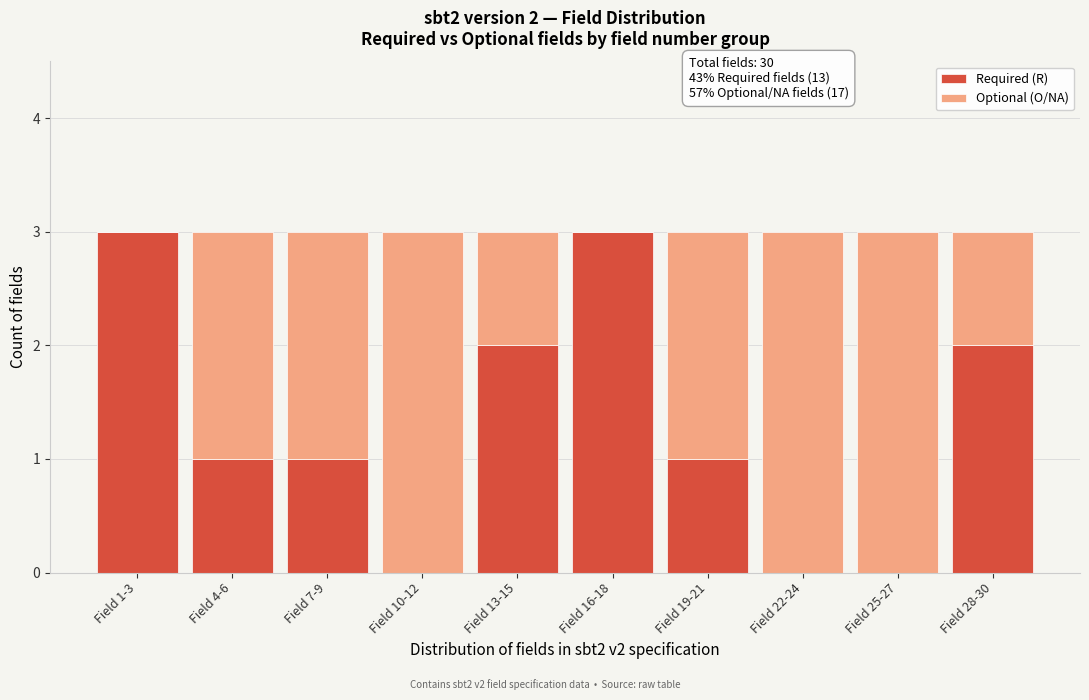

Reading left to right, what are the values for Required (R)?

Field 1-3=3	Field 4-6=1	Field 7-9=1	Field 10-12=0	Field 13-15=2	Field 16-18=3	Field 19-21=1	Field 22-24=0	Field 25-27=0	Field 28-30=2